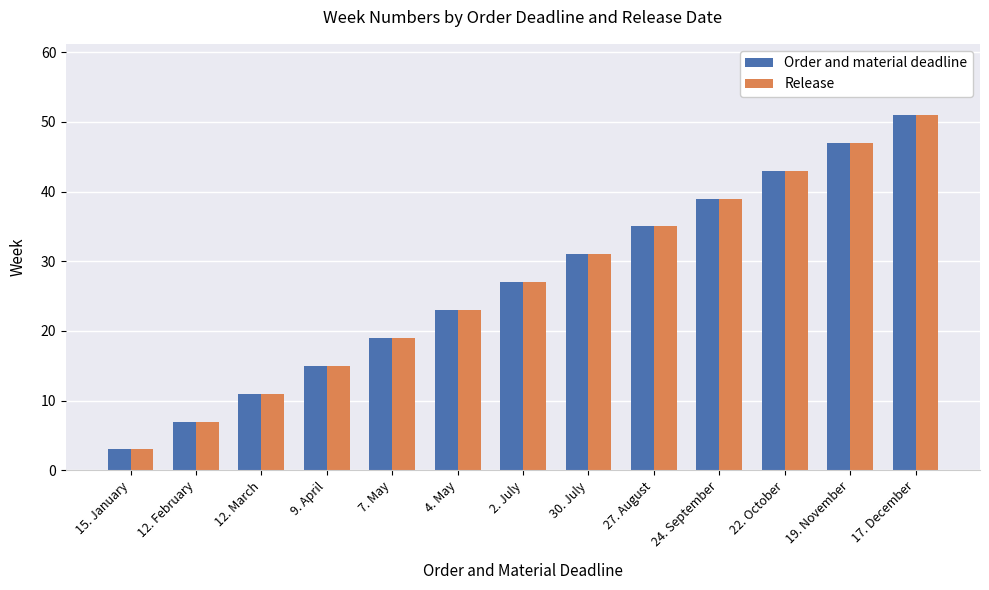

Where is Release nearest to the value 27?

2. July